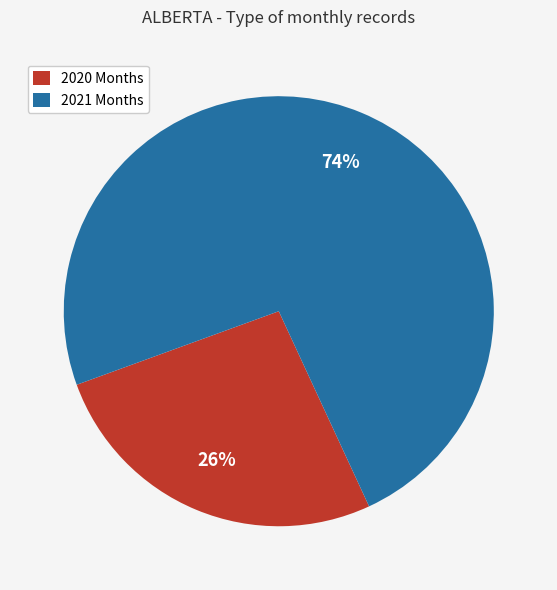

Does any single category account for the majority?

Yes